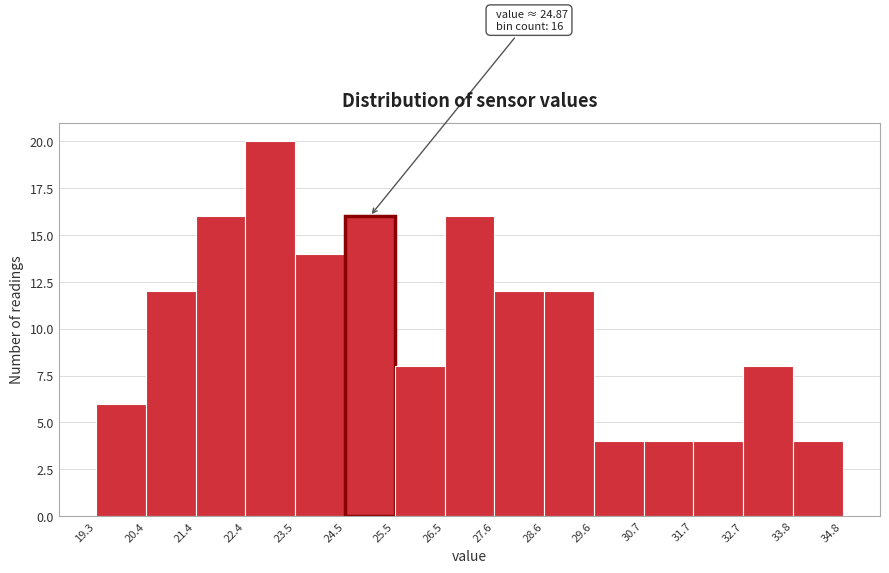

Over which range of the x-axis is the bar tallest?

22.4 to 23.5